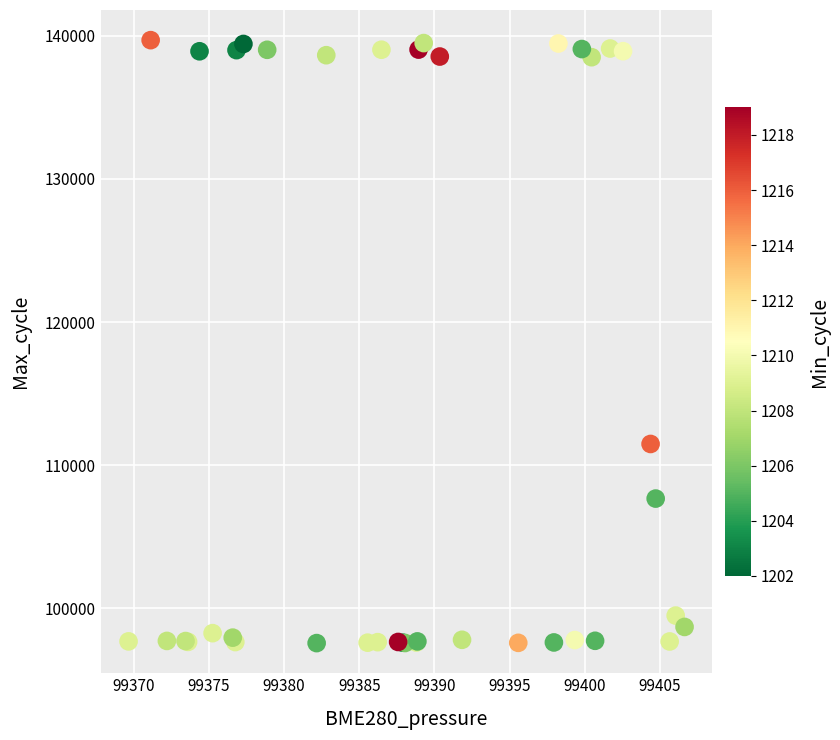

What Y value in the scatter plot is closest to 118631?

111480